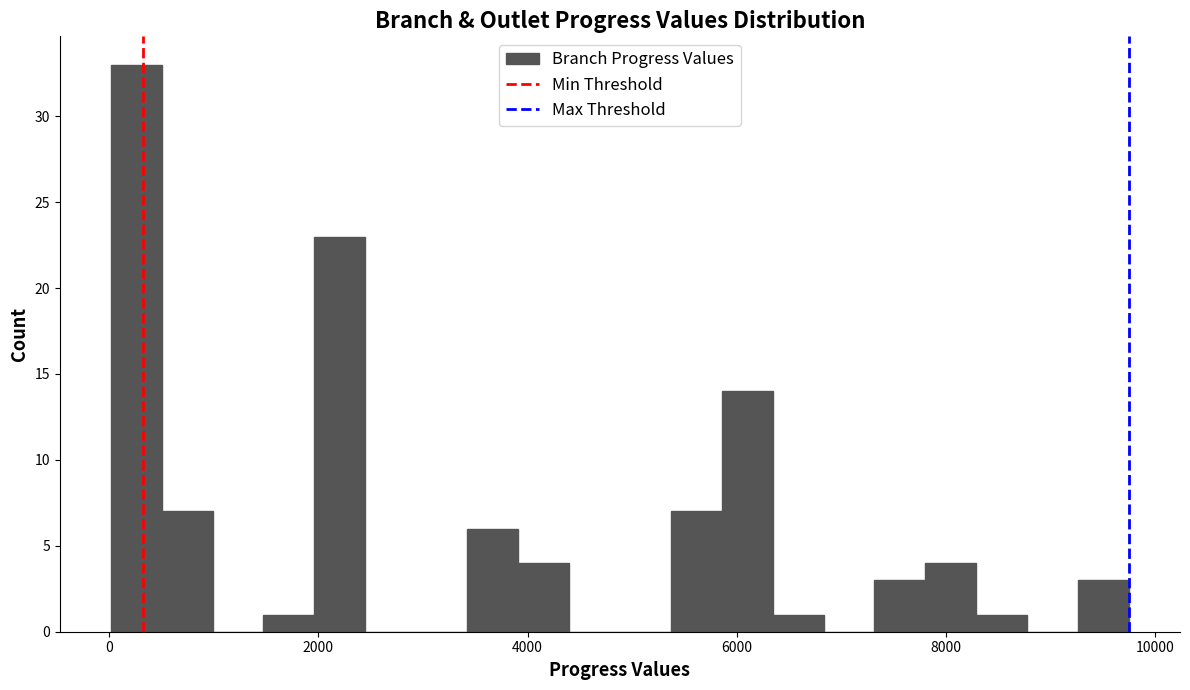

Around what value on the x-axis is the tallest bar? Give the approximate position of its centre, as read against the axis.

200